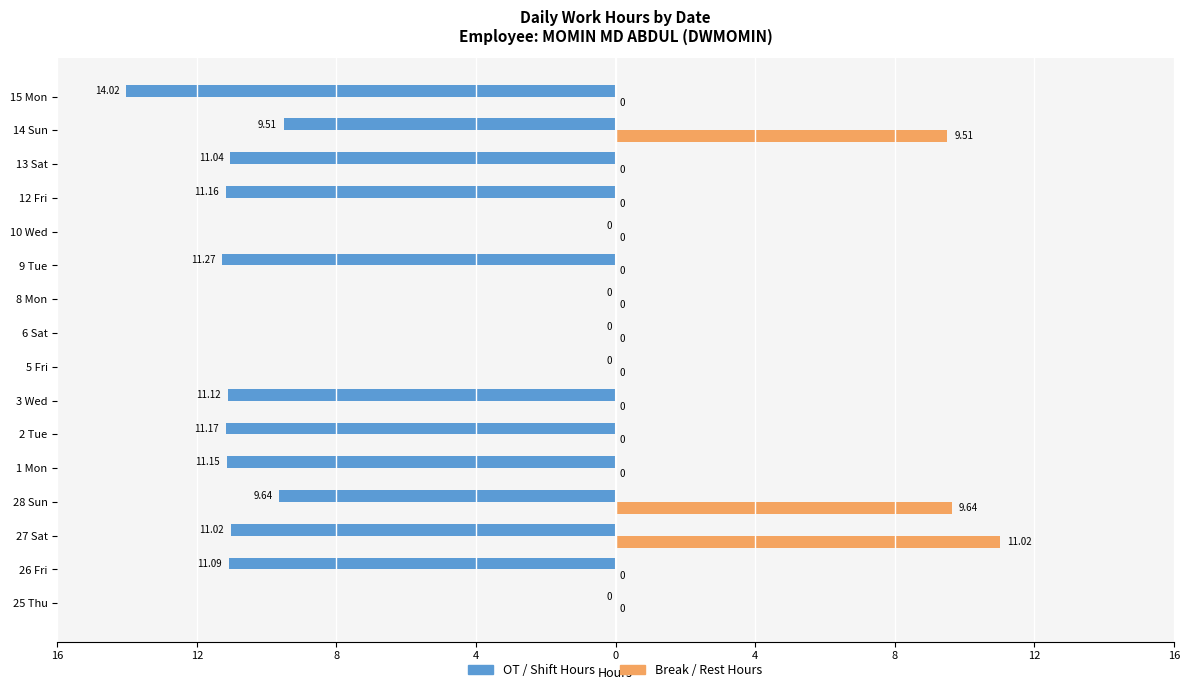

Reading left to right, transcribe all the data shown in this chart.

OT / Shift Hours: 0.0	-11.1	-11.0	-9.6	-11.2	-11.2	-11.1	0.0	0.0	0.0	-11.3	0.0	-11.2	-11.0	-9.5	-14.0
Break / Rest Hours: 0.0	0.0	11.0	9.6	0.0	0.0	0.0	0.0	0.0	0.0	0.0	0.0	0.0	0.0	9.5	0.0